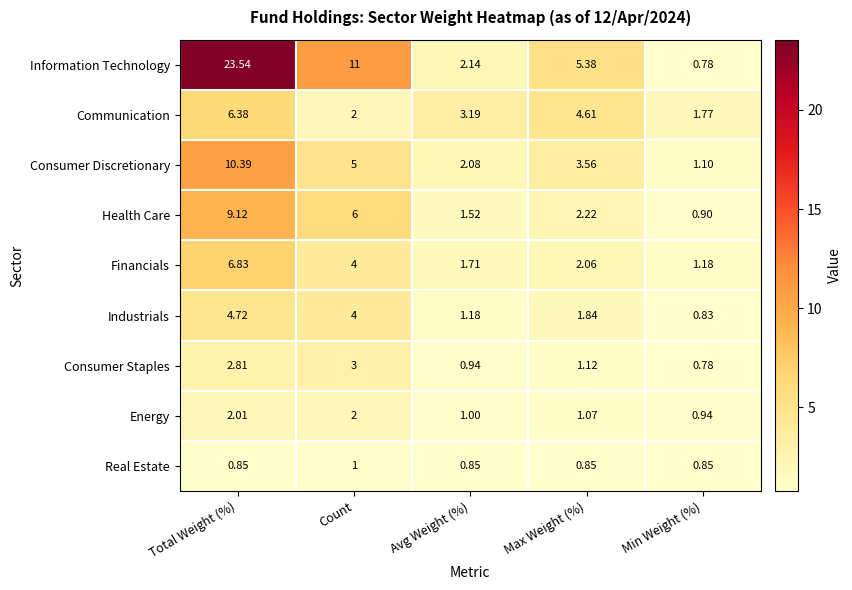

Which series has the largest total across all categories?

Information Technology